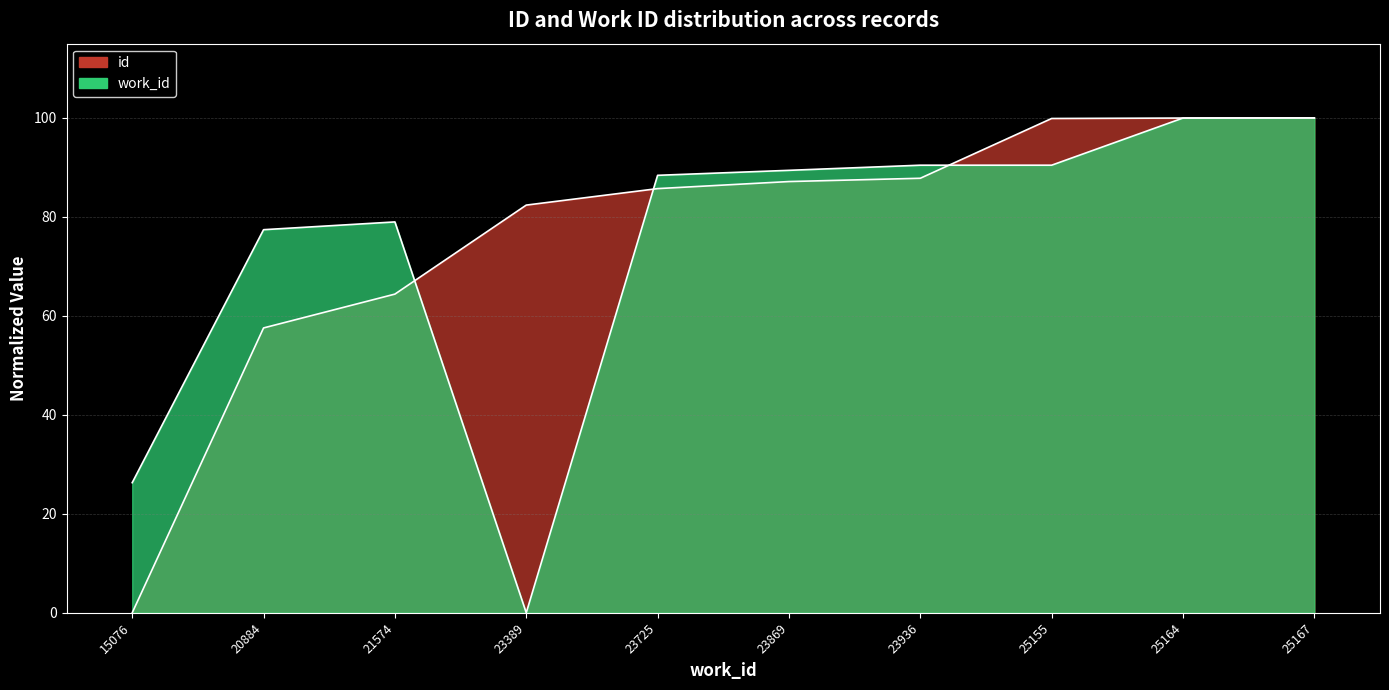

What is the difference between the id values at 25164 and 15076?

100.0